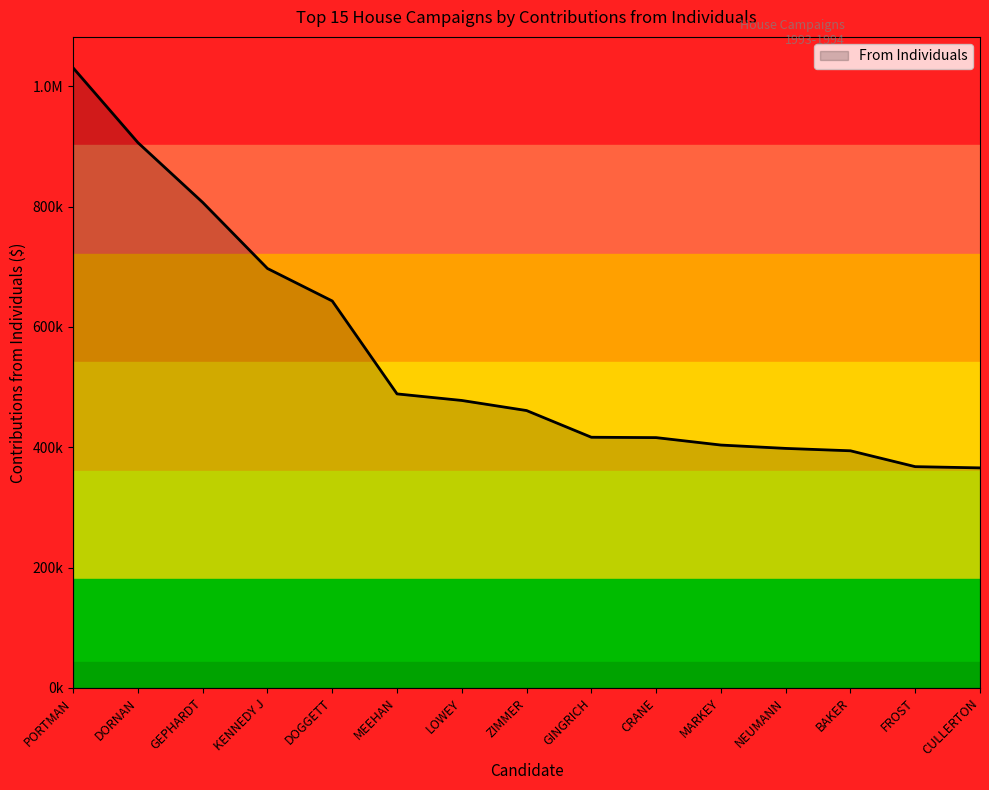

At which label is the value closest to 698266?

KENNEDY J